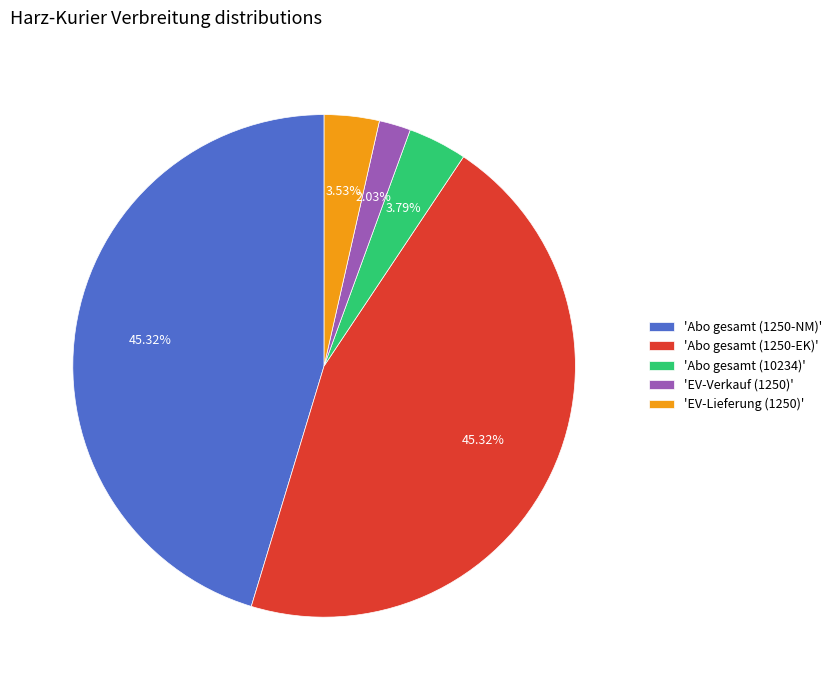

Do 'EV-Verkauf (1250)' and 'Abo gesamt (1250-NM)' together represent more than half of the pie?

No